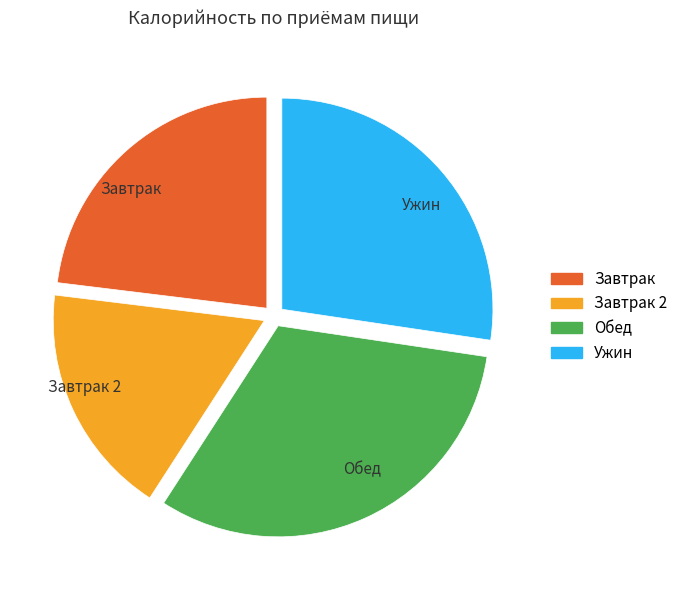

Between Завтрак and Обед, which is larger?

Обед